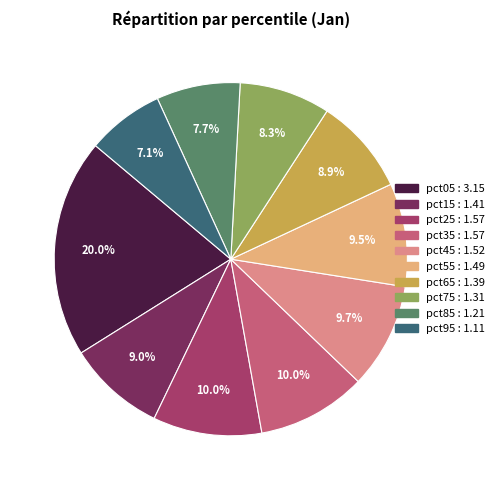

To the nearest percent, what is the average slice percentage?

10%